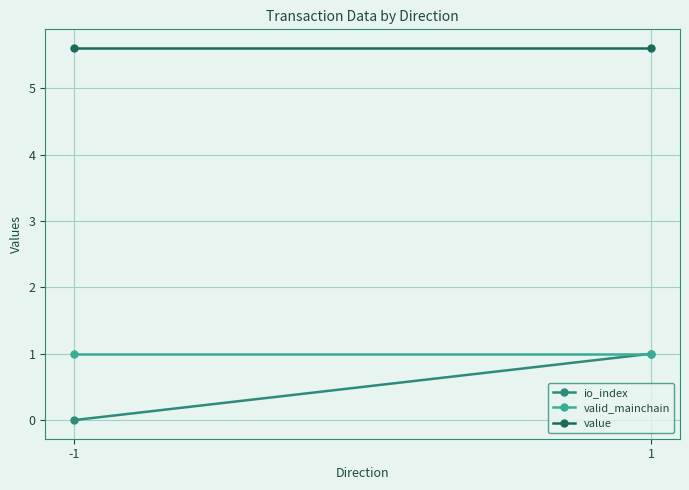

What is the average value of the io_index series?

0.5